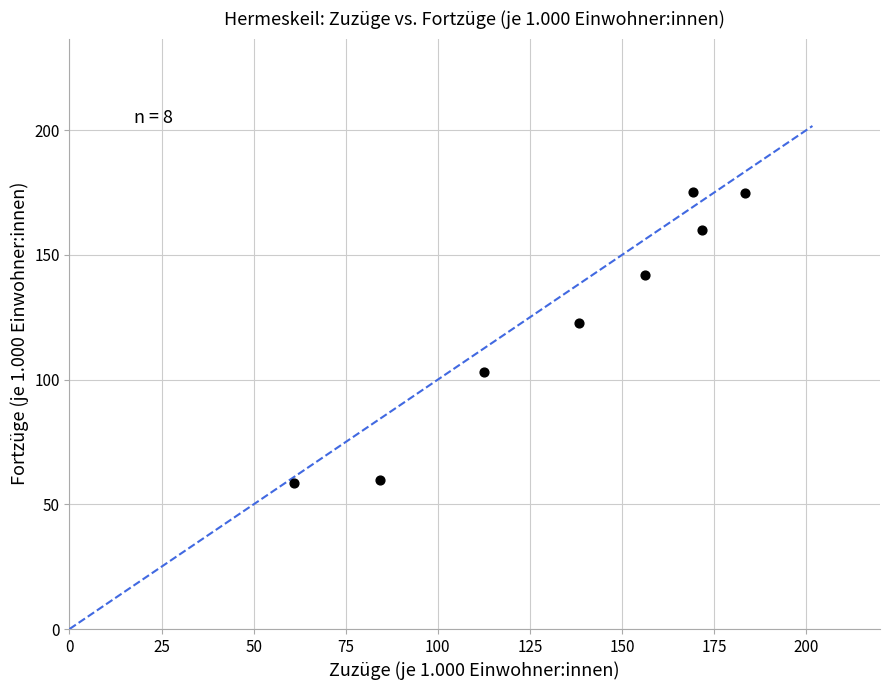

What is the range of X values (max minus min)?

122.3